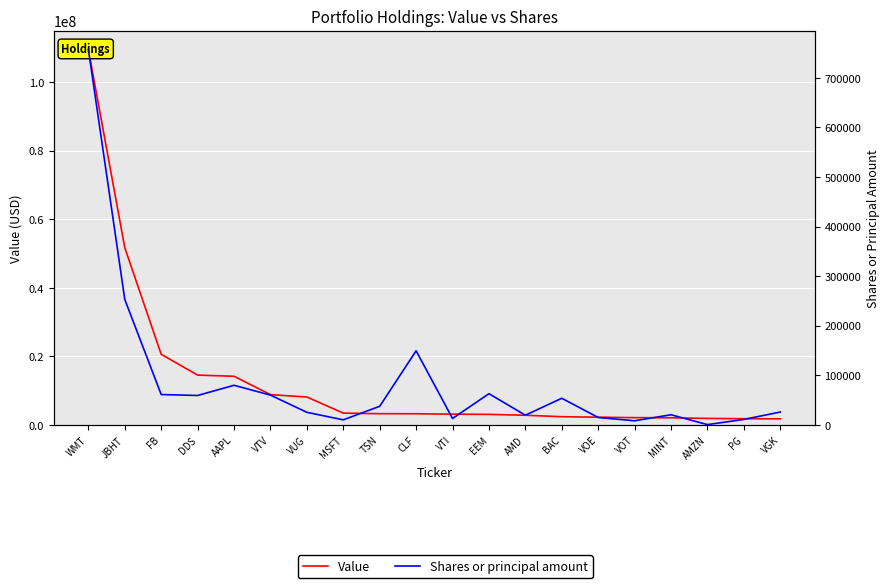

Which series has the largest range (max minus min)?

Value